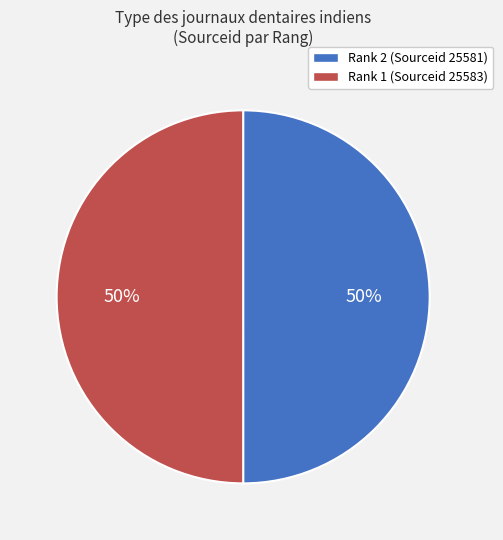

Do Rank 1 (Sourceid 25583) and Rank 2 (Sourceid 25581) together represent more than half of the pie?

Yes